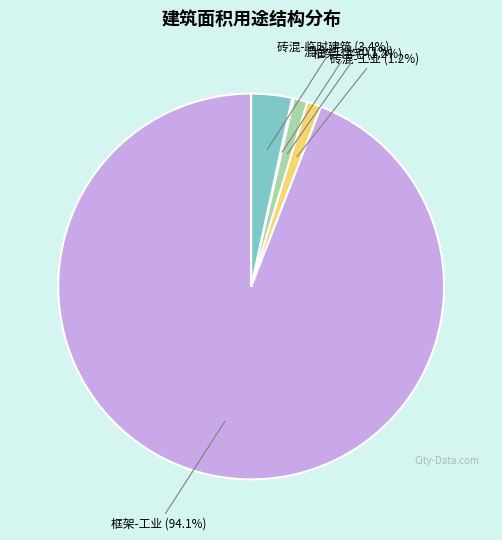

Is there any slice that represents more than half of the pie?

Yes